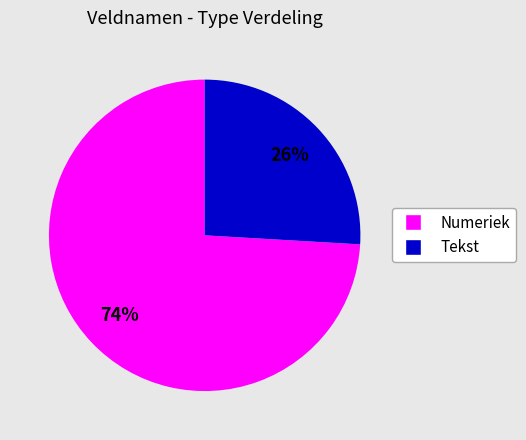

Is there any slice that represents more than half of the pie?

Yes